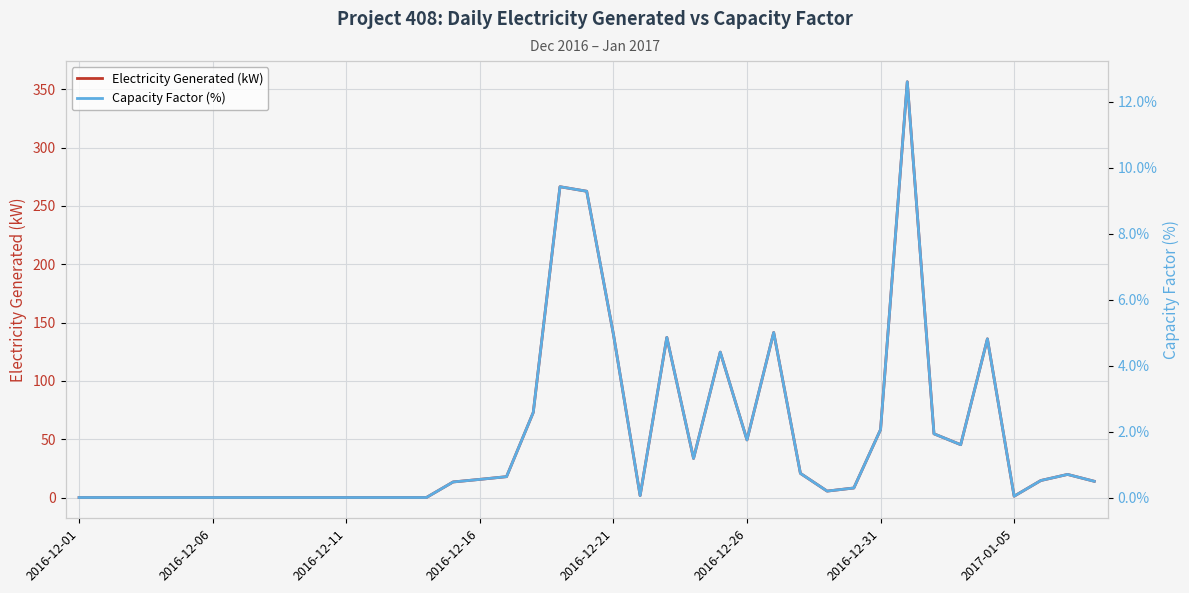

Which series has the largest range (max minus min)?

Electricity Generated (kW)